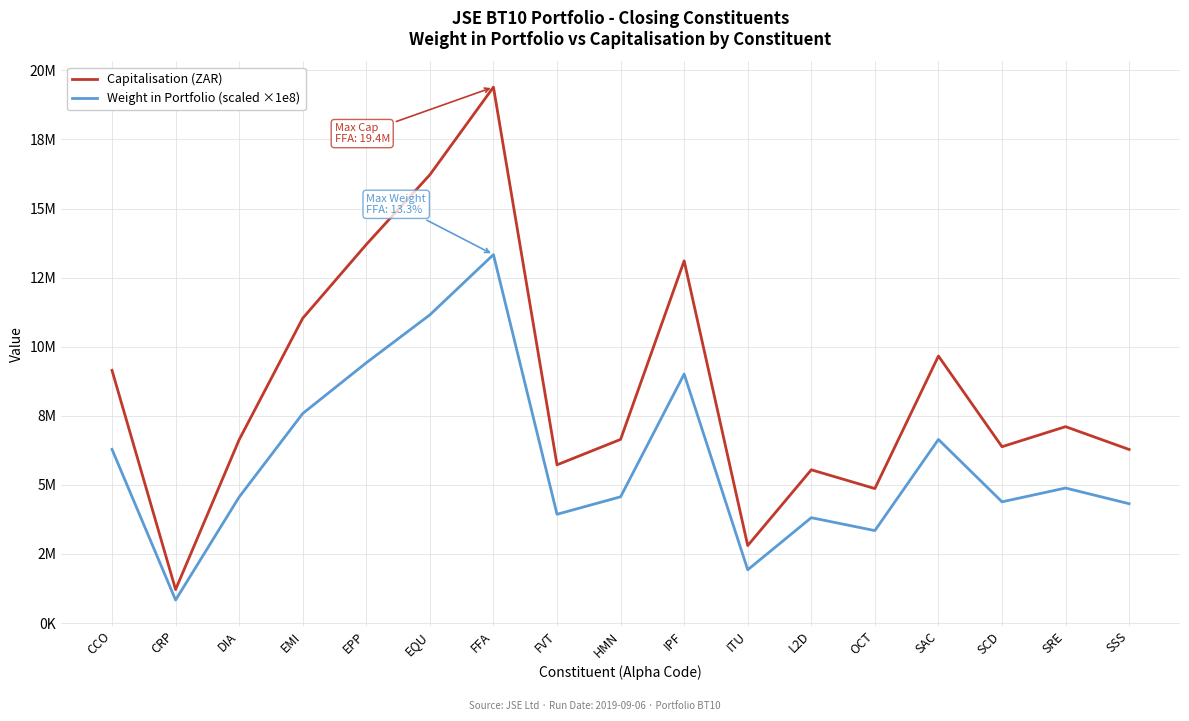

What are all the series names shown in the legend?

Capitalisation (ZAR), Weight in Portfolio (scaled ×1e8)